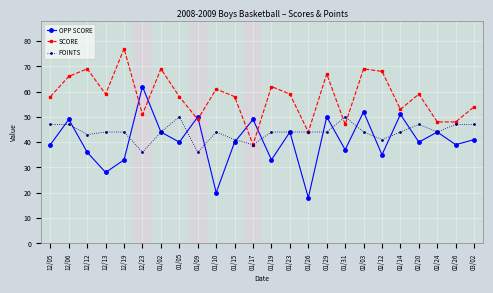

True or false: SCORE has a value of 59 at 02/20.

True